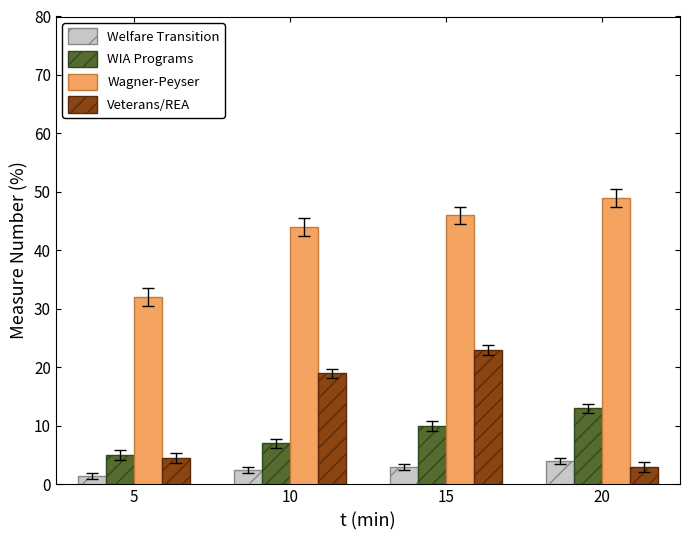

At which label does Wagner-Peyser reach its peak?

20